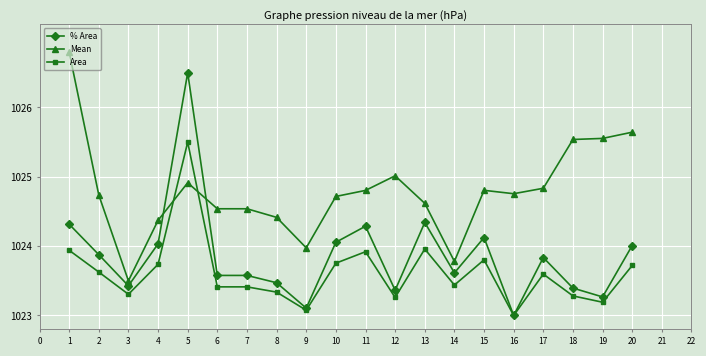

The Area series shows 1770.9 at 18. True or false?

False